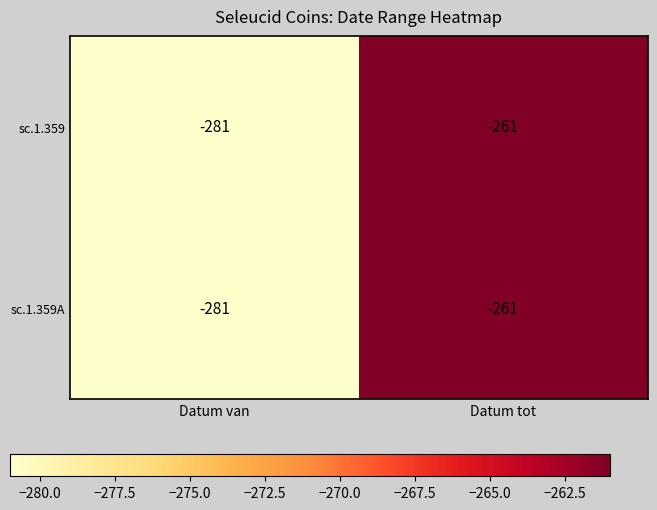

What value does the sc.1.359 series have at Datum tot?

-261